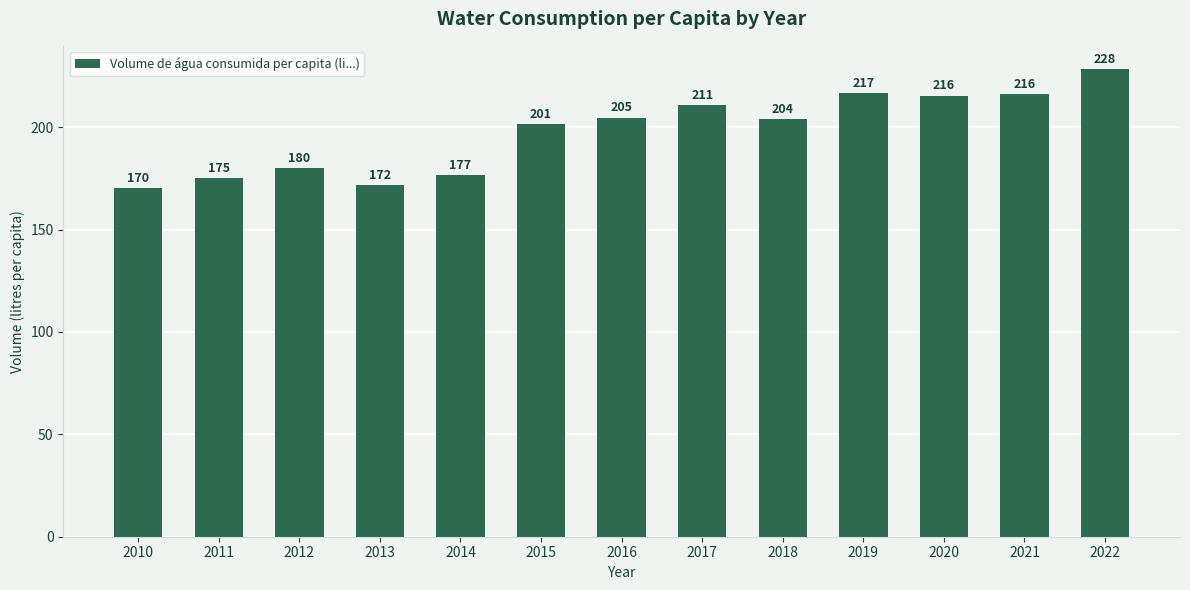

What is the difference between the maximum and minimum values?

58.2